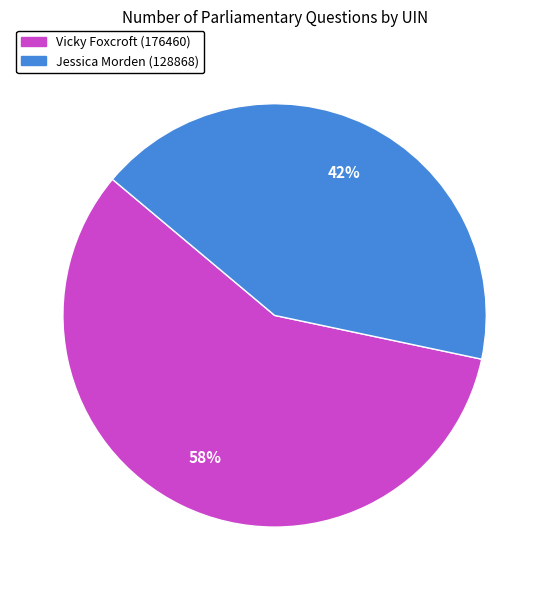

Which category has the smallest portion of the pie?

Jessica Morden (128868)